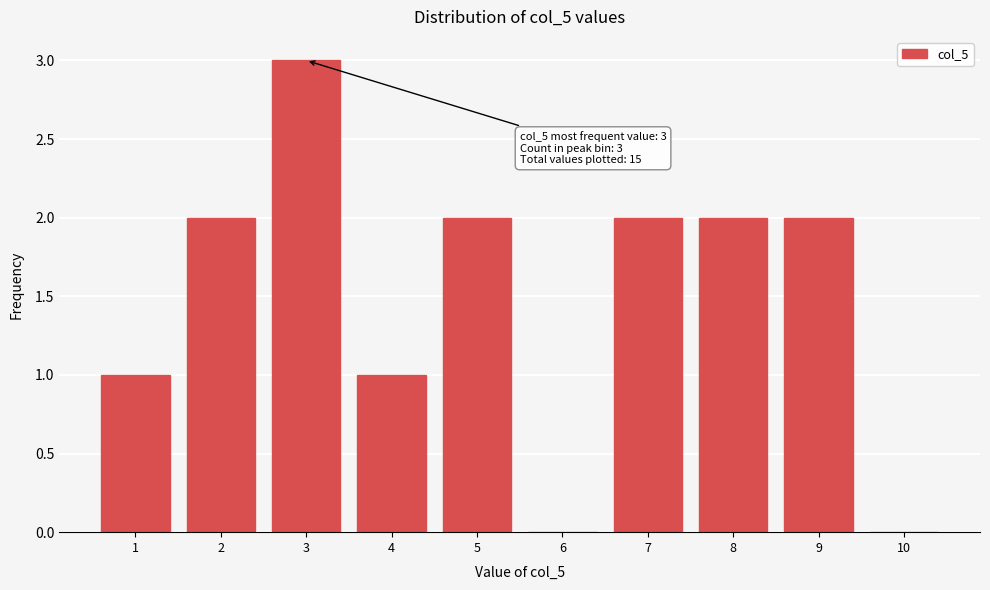

Reading right to left, what are all the values shown in this chart?

10=0	9=2	8=2	7=2	6=0	5=2	4=1	3=3	2=2	1=1